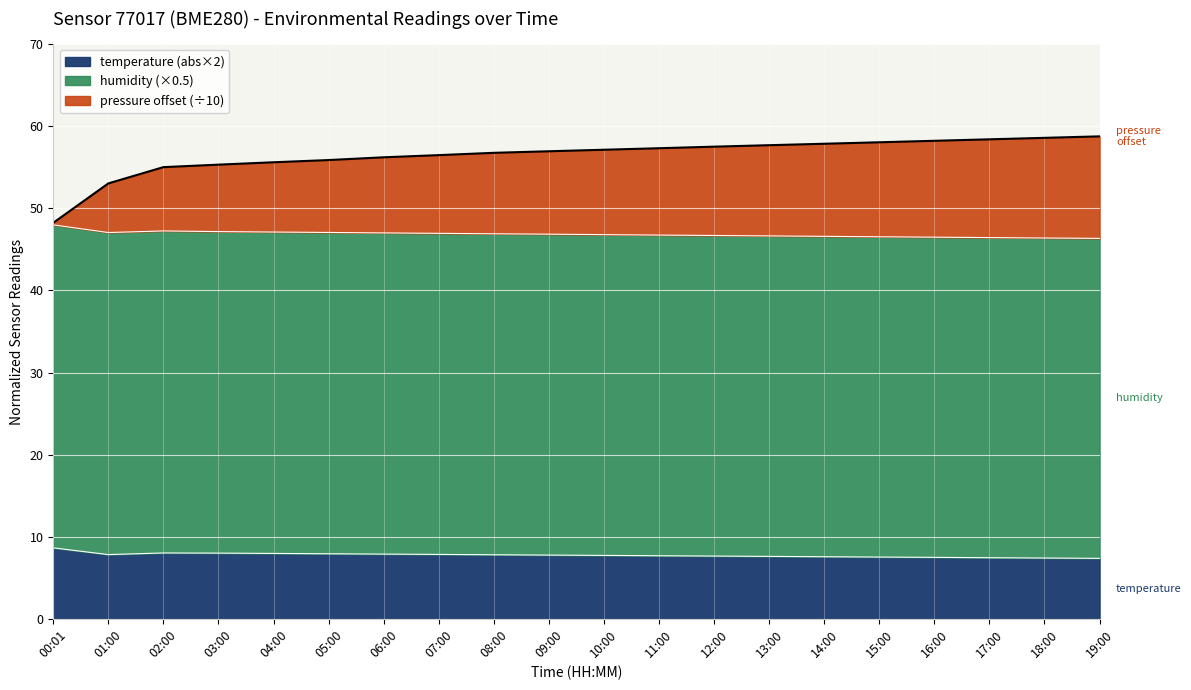

What is the label of the 16th point from the right?

04:00